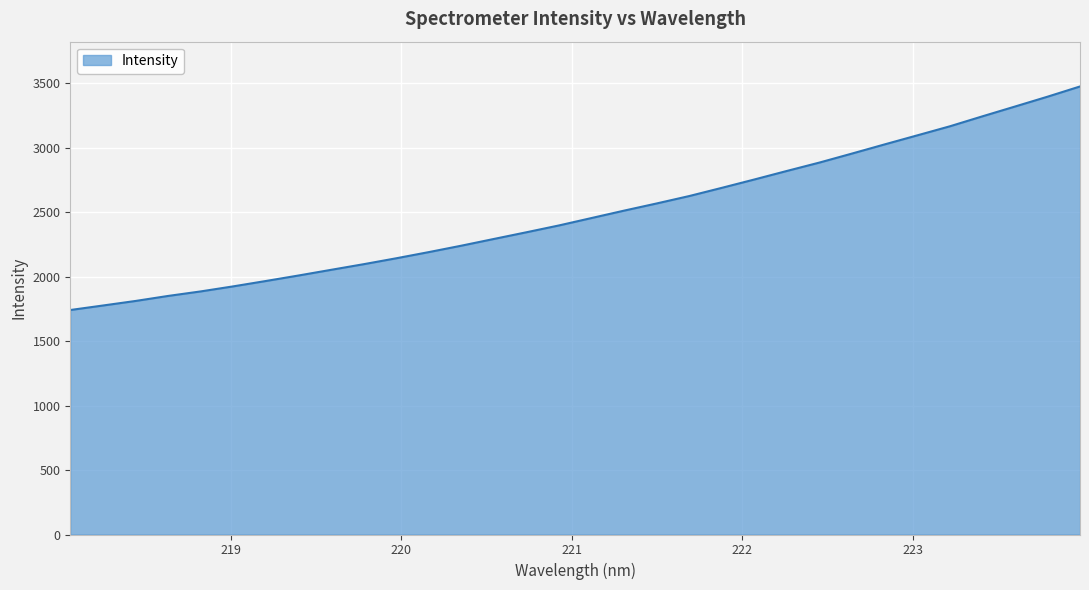

Reading left to right, list all the values displayed in this chart.

1740.2	1775.1	1810.3	1849.3	1884.4	1923.6	1965.2	2007.7	2051.8	2095.5	2141.3	2189.3	2239.1	2291.3	2343.2	2396.2	2453.7	2511.1	2566.7	2624.1	2687.7	2752.5	2818.8	2883.8	2953.6	3024.4	3094.2	3164.4	3241.7	3317.5	3393.8	3473.2